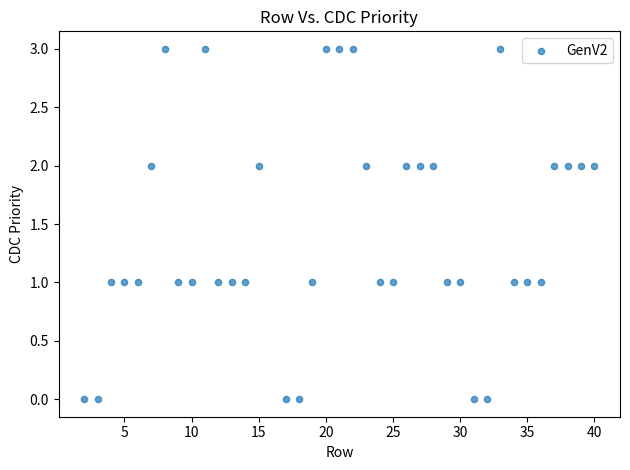

What is the range of Y values (max minus min)?

3